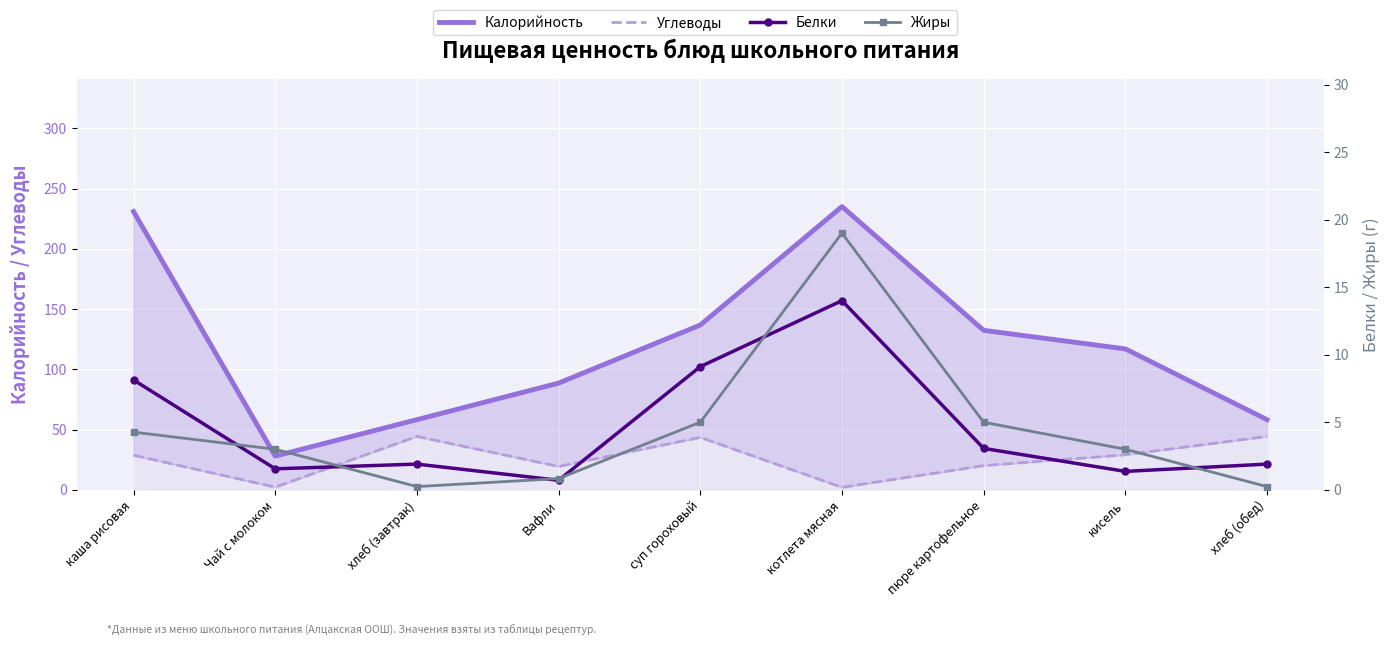

Reading left to right, transcribe all the data shown in this chart.

Калорийность: каша рисовая=230.9	Чай с молоком=28.0	хлеб (завтрак)=58.2	Вафли=88.5	суп гороховый=136.7	котлета мясная=235.0	пюре картофельное=132.3	кисель=116.9	хлеб (обед)=58.2
Углеводы: каша рисовая=28.7	Чай с молоком=2.2	хлеб (завтрак)=44.3	Вафли=19.3	суп гороховый=43.5	котлета мясная=2.0	пюре картофельное=20.0	кисель=29.0	хлеб (обед)=44.3
Белки: каша рисовая=8.1	Чай с молоком=1.6	хлеб (завтрак)=1.9	Вафли=0.7	суп гороховый=9.1	котлета мясная=14.0	пюре картофельное=3.1	кисель=1.4	хлеб (обед)=1.9
Жиры: каша рисовая=4.3	Чай с молоком=3.0	хлеб (завтрак)=0.2	Вафли=0.8	суп гороховый=5.0	котлета мясная=19.0	пюре картофельное=5.0	кисель=3.0	хлеб (обед)=0.2